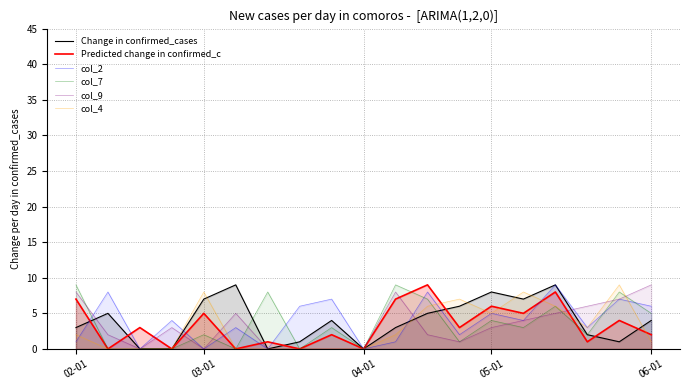

At which category is the sum across all series the highest?

15